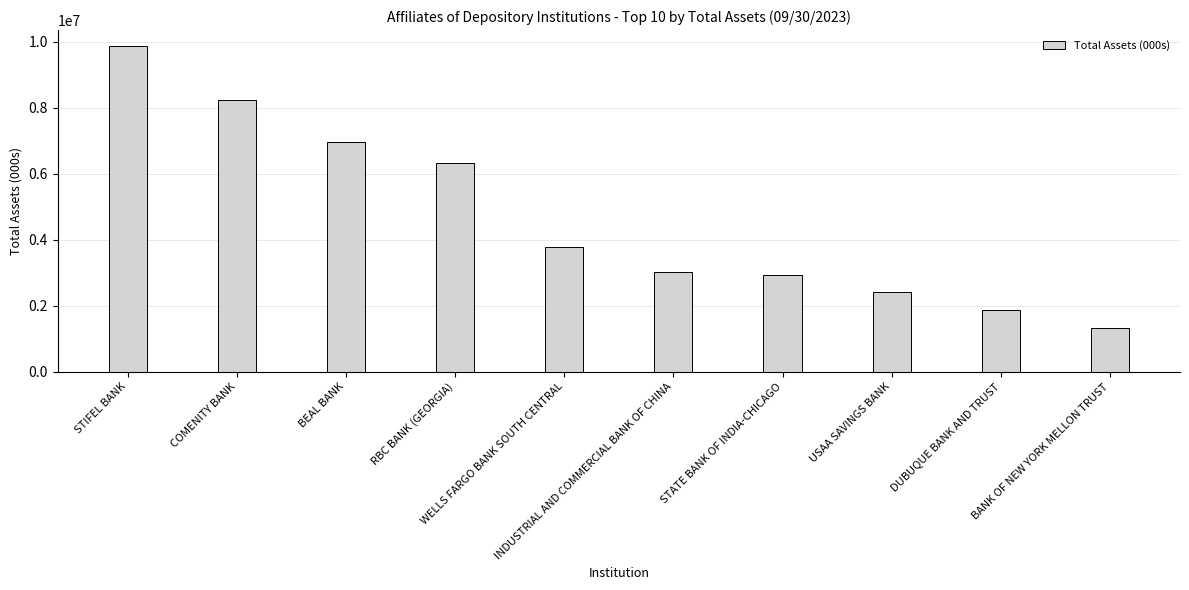

The chart shows a value of 5024930 at WELLS FARGO BANK SOUTH CENTRAL. True or false?

False